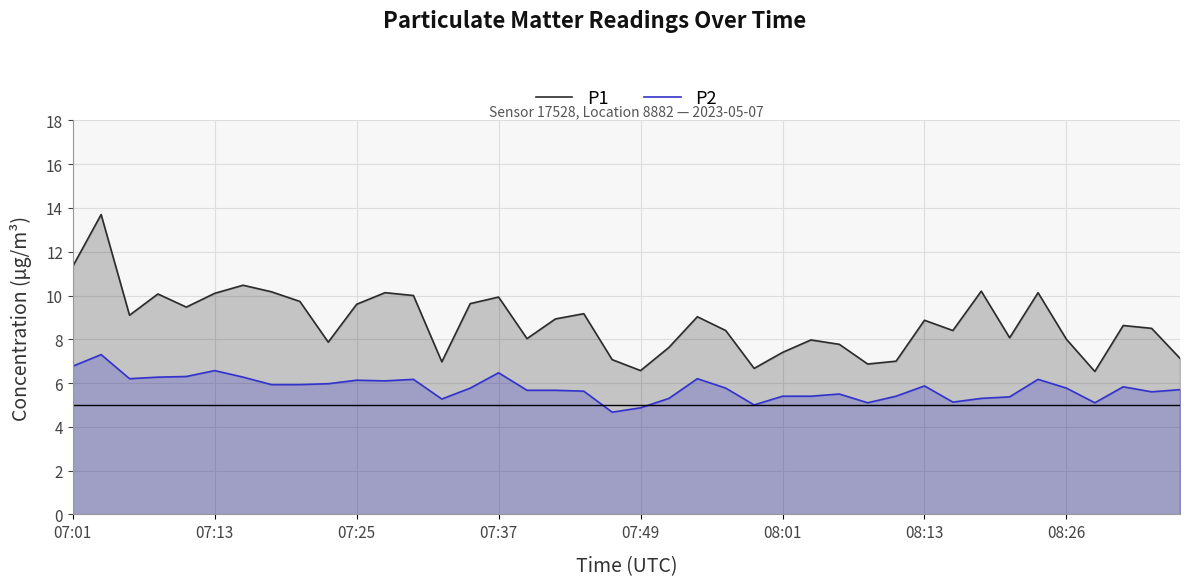

What is the difference between the maximum and minimum values in the P1 series?

7.2